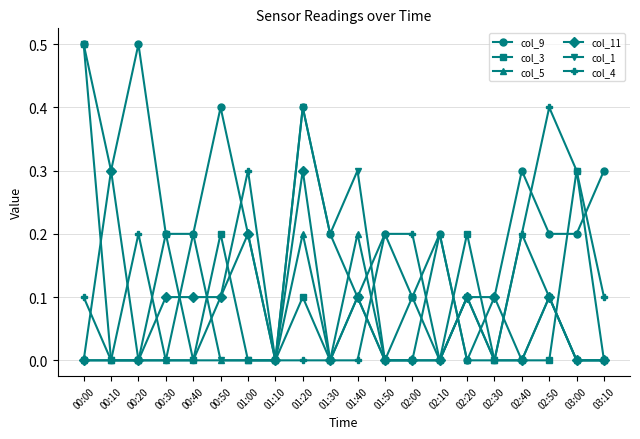

How many lines are shown in the chart?

6